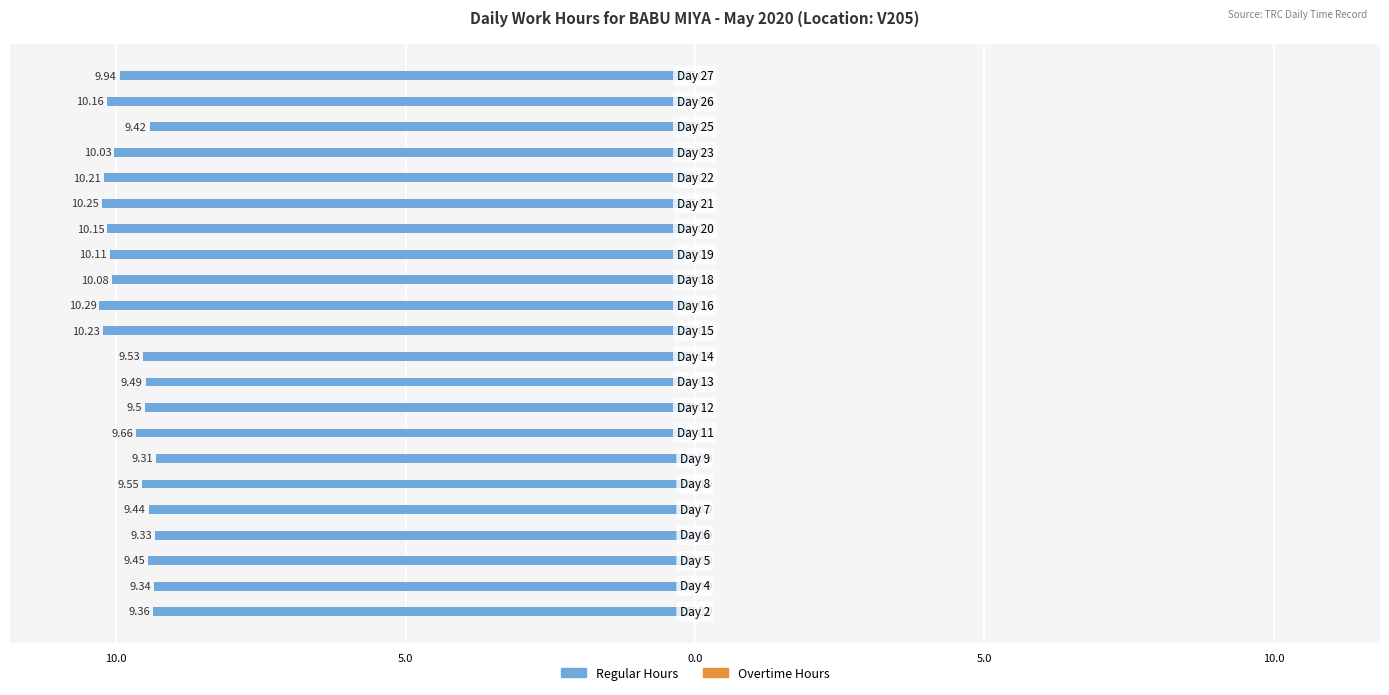

Are the bars horizontal?

Yes